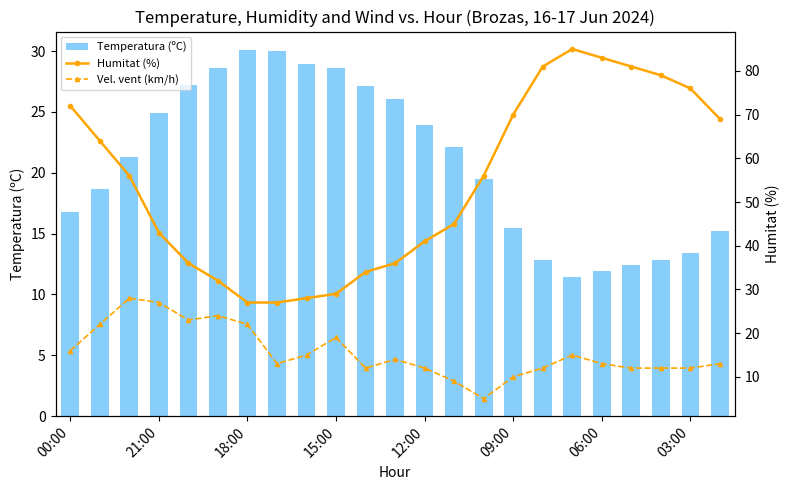

Reading left to right, what are all the values shown in this chart?

Temperatura (ºC): 16.8	18.7	21.3	24.9	27.2	28.6	30.1	30.0	28.9	28.6	27.1	26.1	23.9	22.1	19.5	15.5	12.8	11.4	11.9	12.4	12.8	13.4	15.2
Humitat (%): 72.0	64.0	56.0	43.0	36.0	32.0	27.0	27.0	28.0	29.0	34.0	36.0	41.0	45.0	56.0	70.0	81.0	85.0	83.0	81.0	79.0	76.0	69.0
Vel. vent (km/h): 16.0	22.0	28.0	27.0	23.0	24.0	22.0	13.0	15.0	19.0	12.0	14.0	12.0	9.0	5.0	10.0	12.0	15.0	13.0	12.0	12.0	12.0	13.0